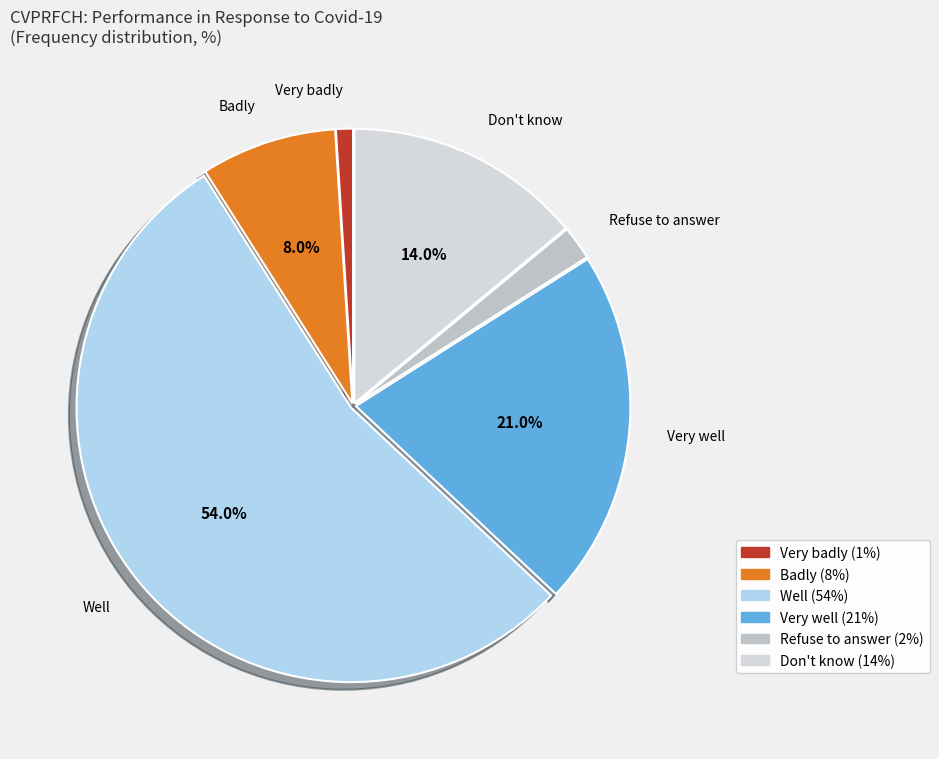

Does any single category account for the majority?

Yes